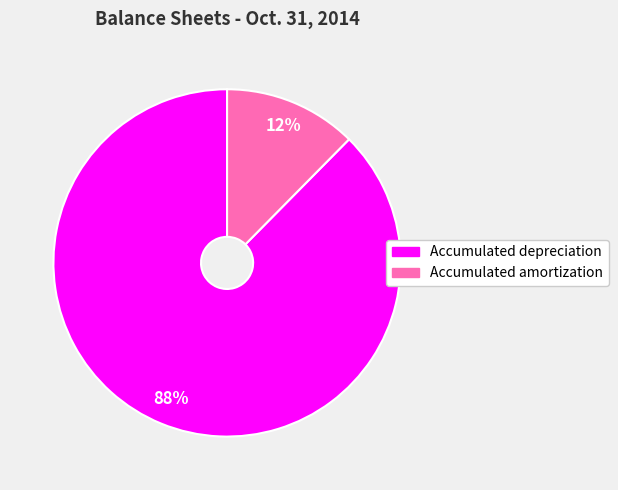

True or false: Accumulated amortization accounts for 12% of the total.

True